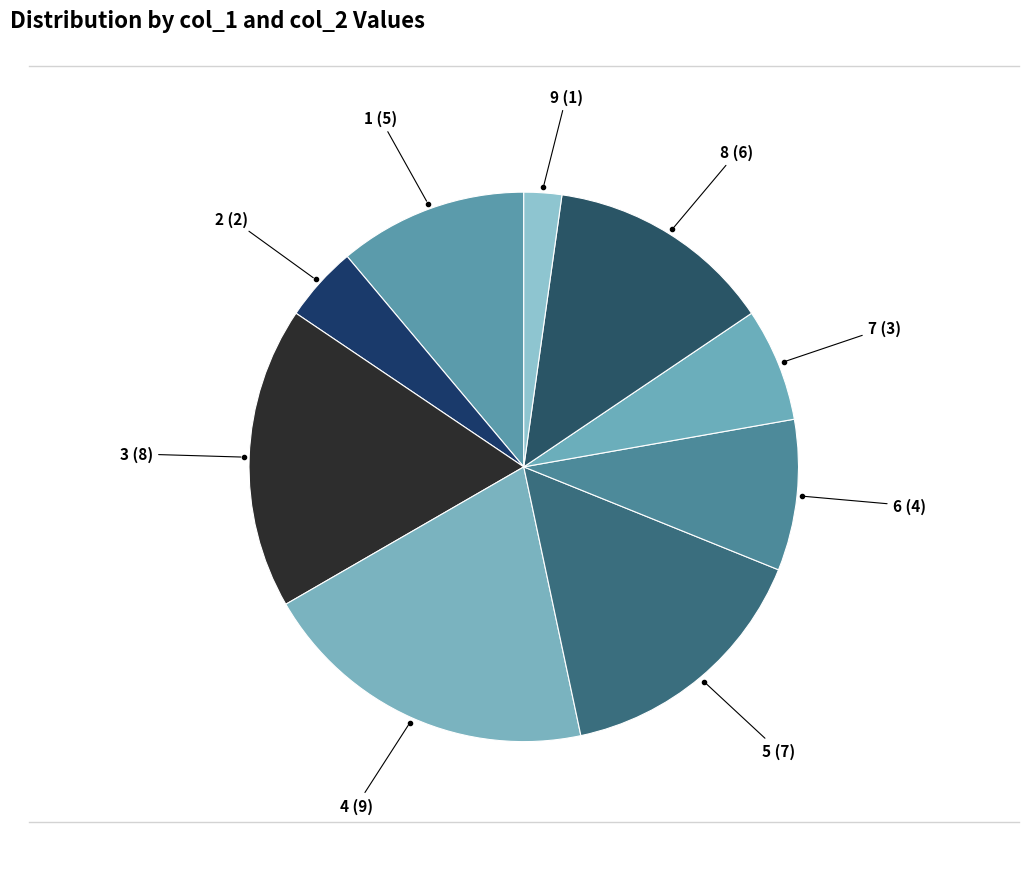

How many slices are in this pie chart?

9